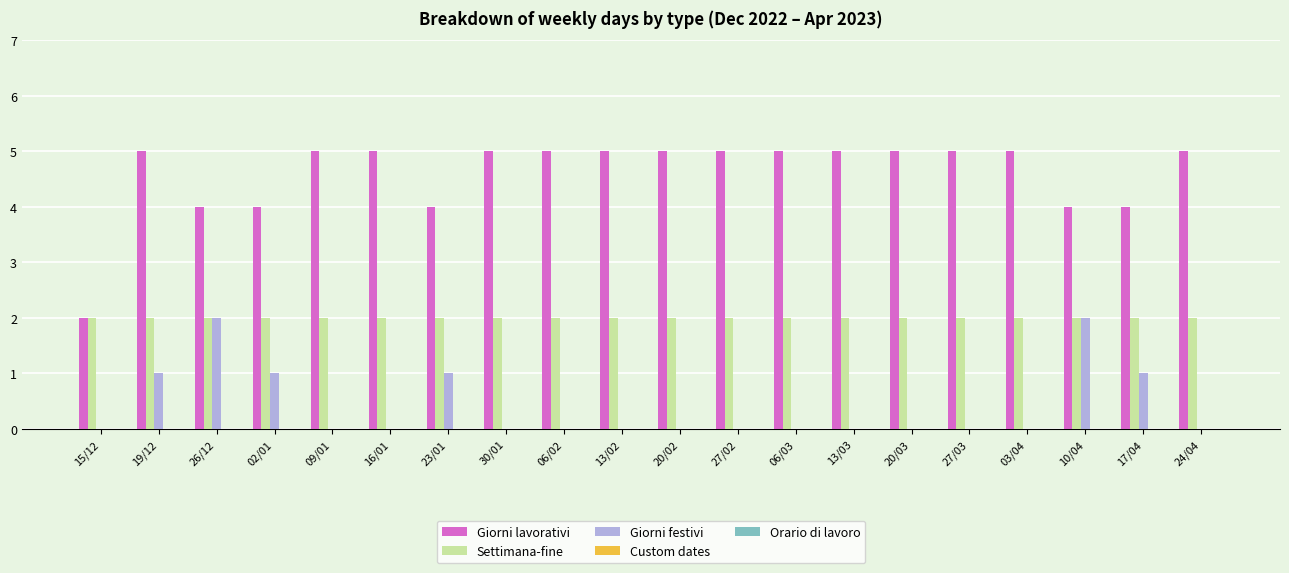

What is the greatest value displayed?

5